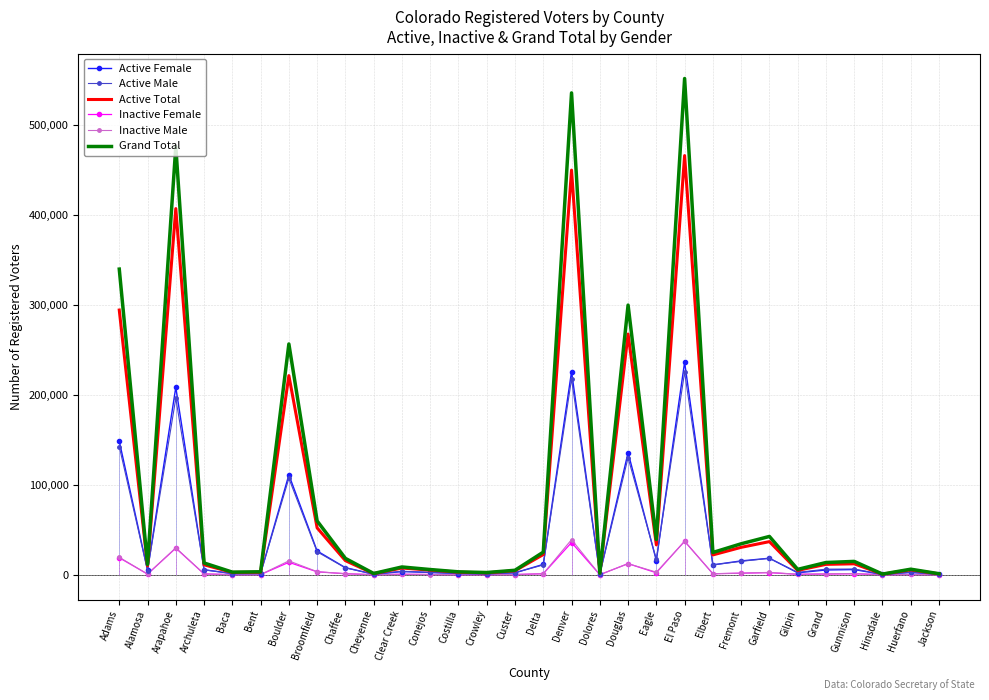

The value of Active Female at El Paso is 307538. True or false?

False